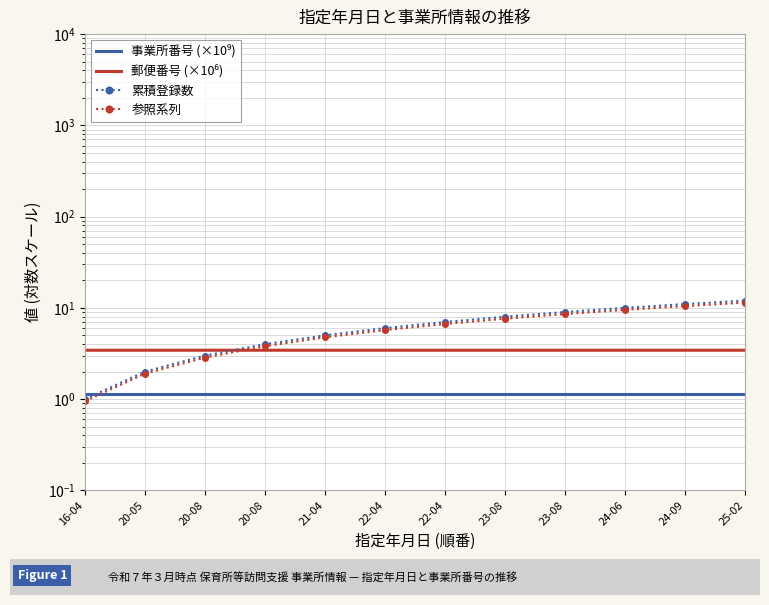

How many data points does each series have?

12